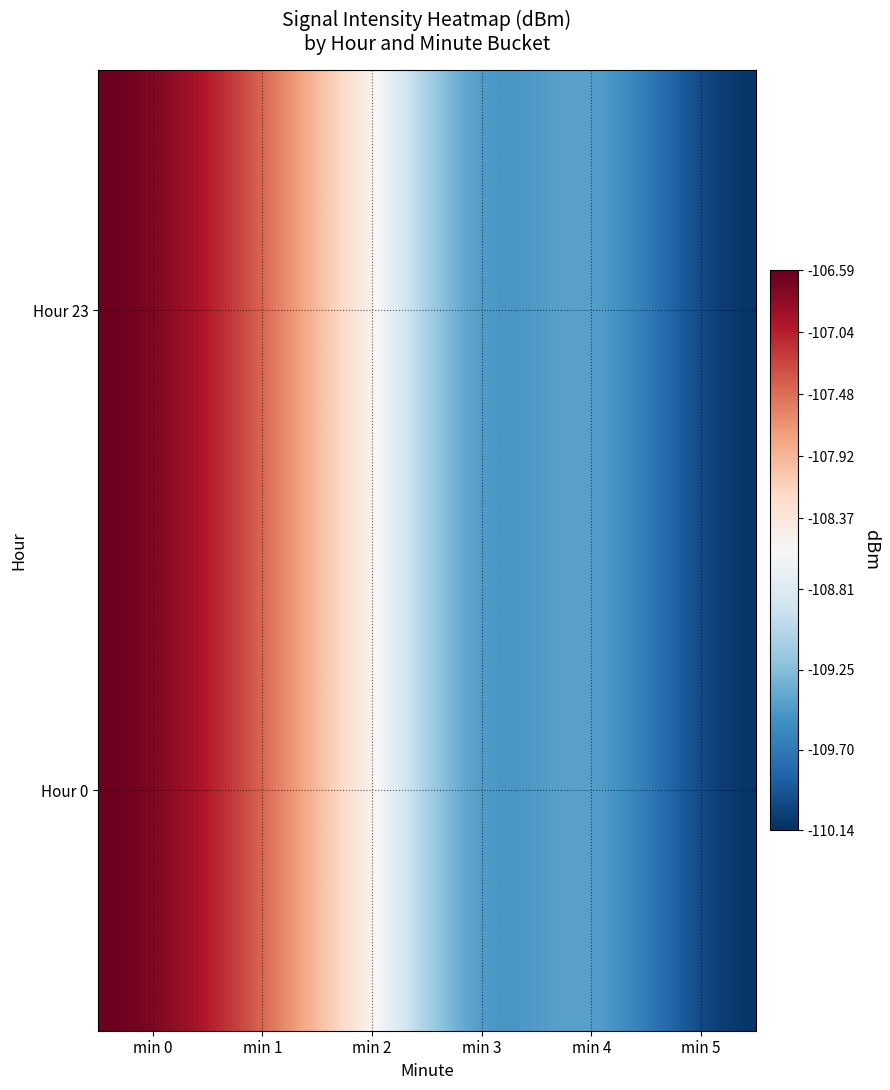

Reading left to right, transcribe all the data shown in this chart.

Hour 23: min 0=-106.6	min 1=-107.4	min 2=-108.5	min 3=-109.8	min 4=-109.2	min 5=-110.1
Hour 0: min 0=-106.6	min 1=-107.4	min 2=-108.5	min 3=-109.8	min 4=-109.2	min 5=-110.1